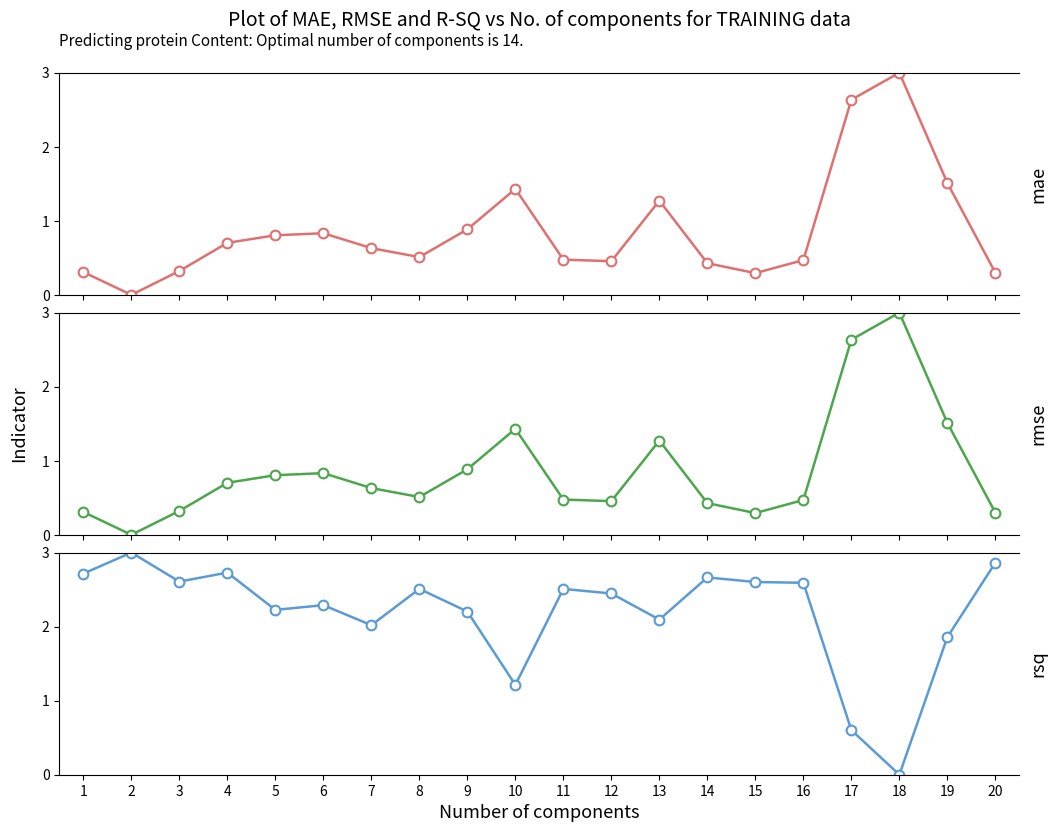

True or false: rmse has a value of 0.2 at 1.

False